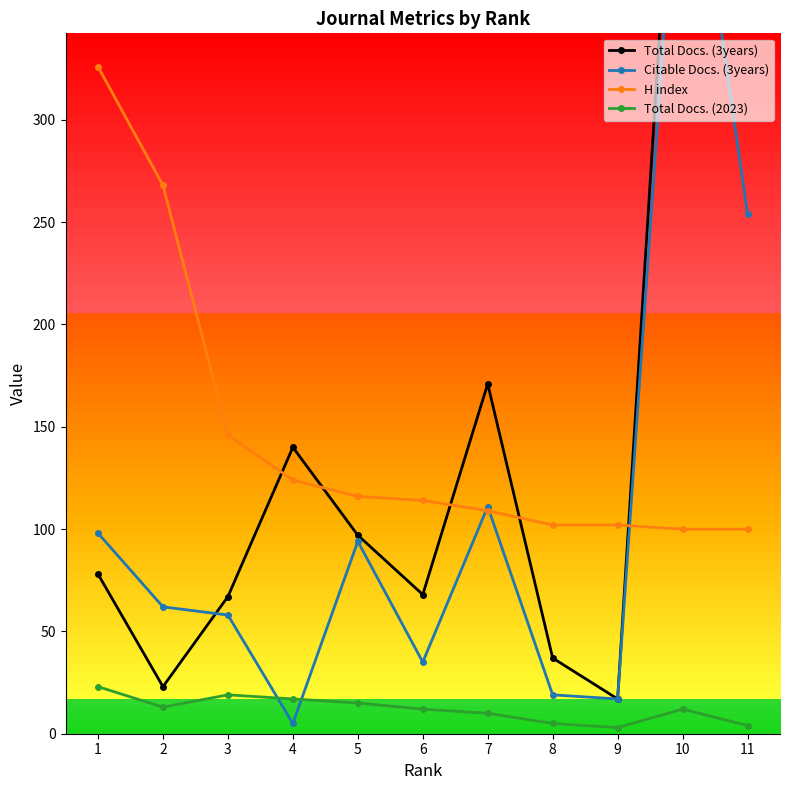

True or false: Total Docs. (3years) and Total Docs. (2023) intersect in this chart.

False